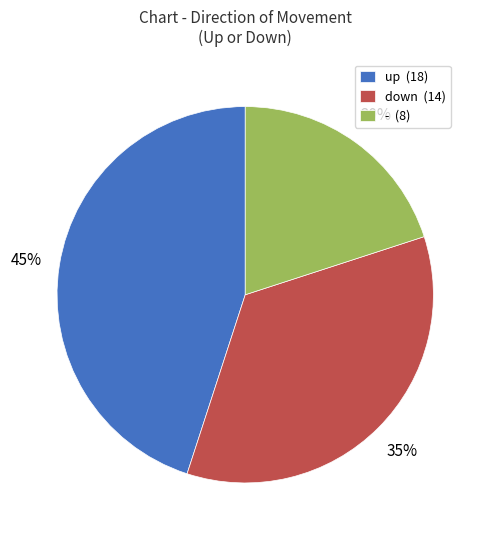

Count the number of slices in the pie.

3